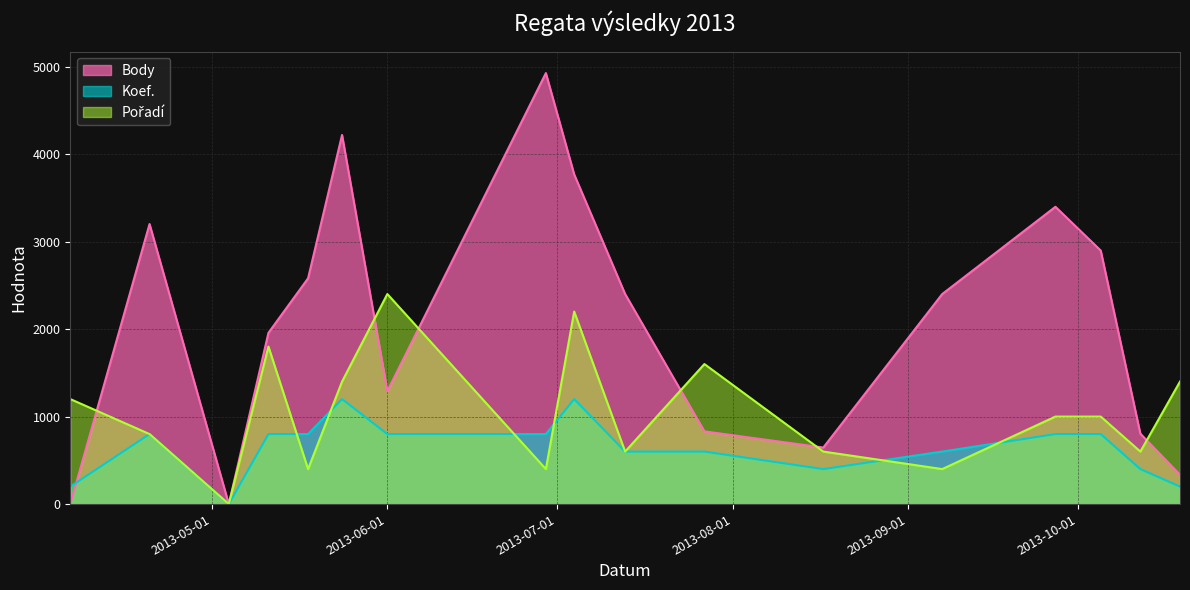

Which series ends up on top after the final intersection of Koef. and Body?

Body